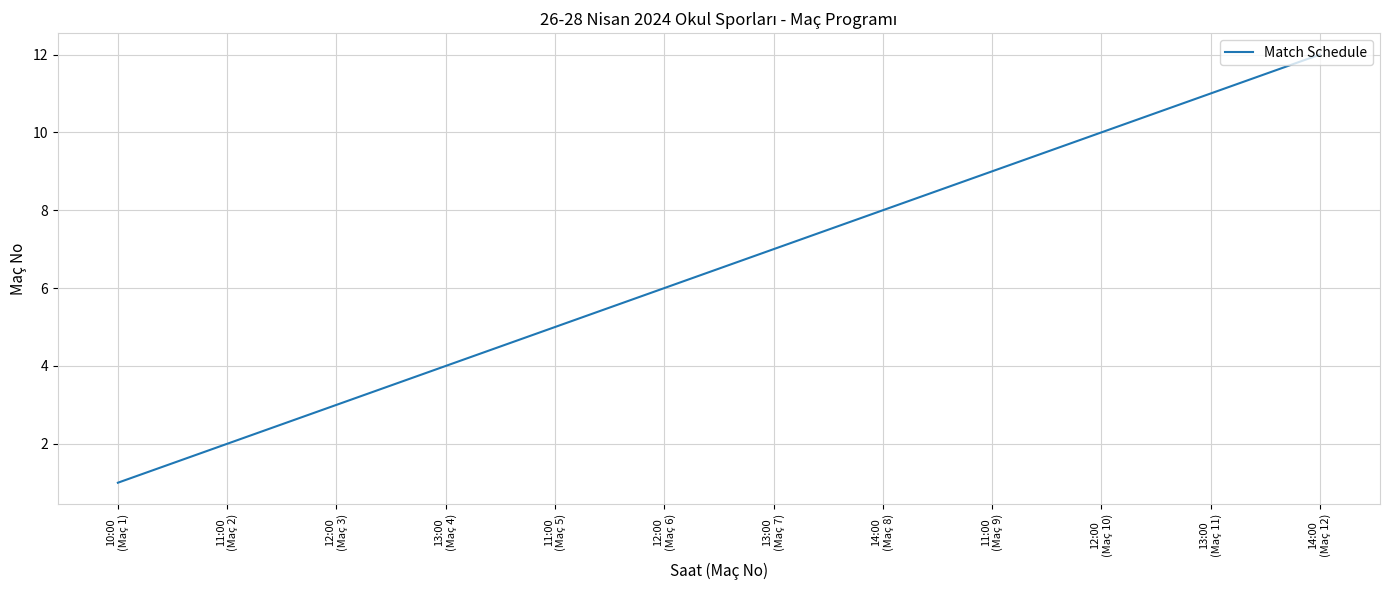

What is the ratio of the value at 13:00
(Maç 4) to the value at 12:00
(Maç 6)?

0.7